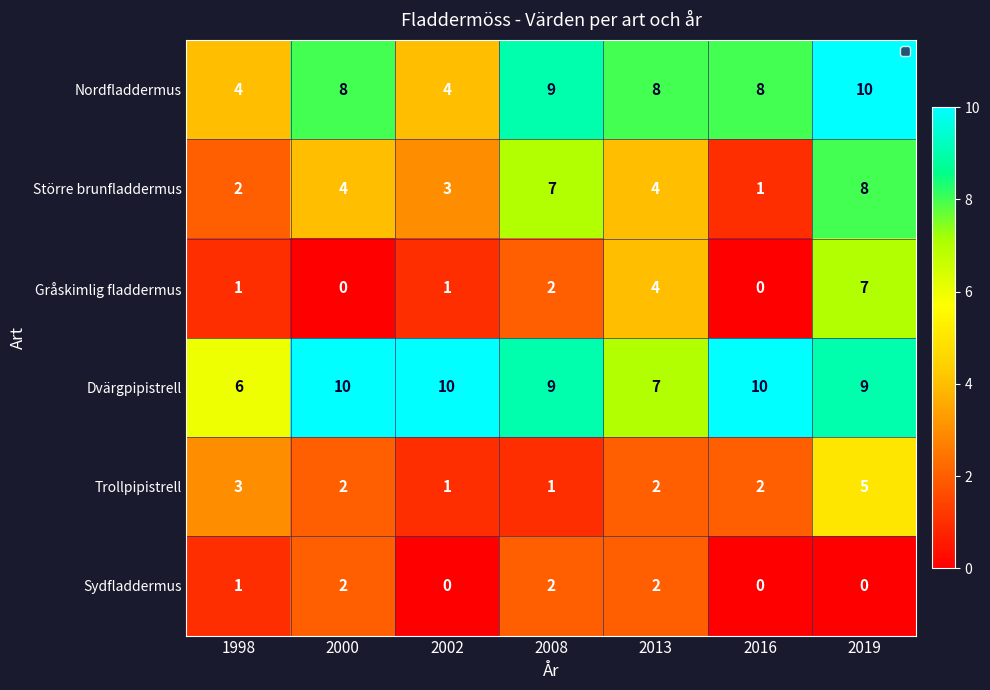

The value of Nordfladdermus at 2002 is 4. True or false?

True